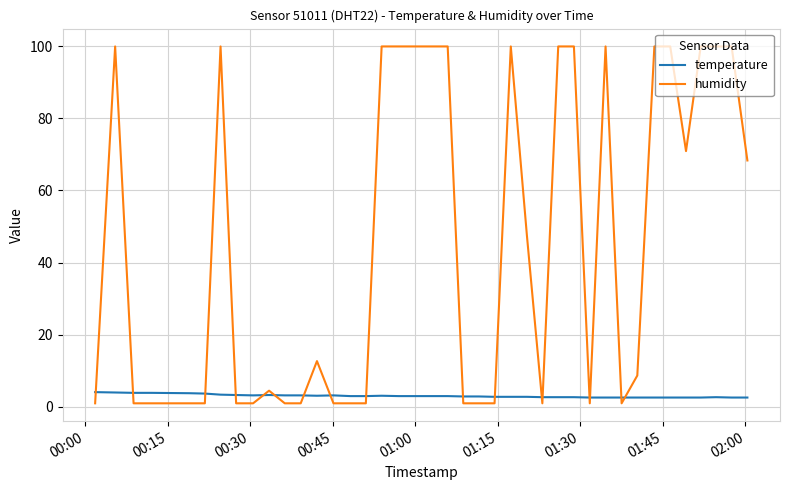

What is the maximum value shown in the chart?

99.9